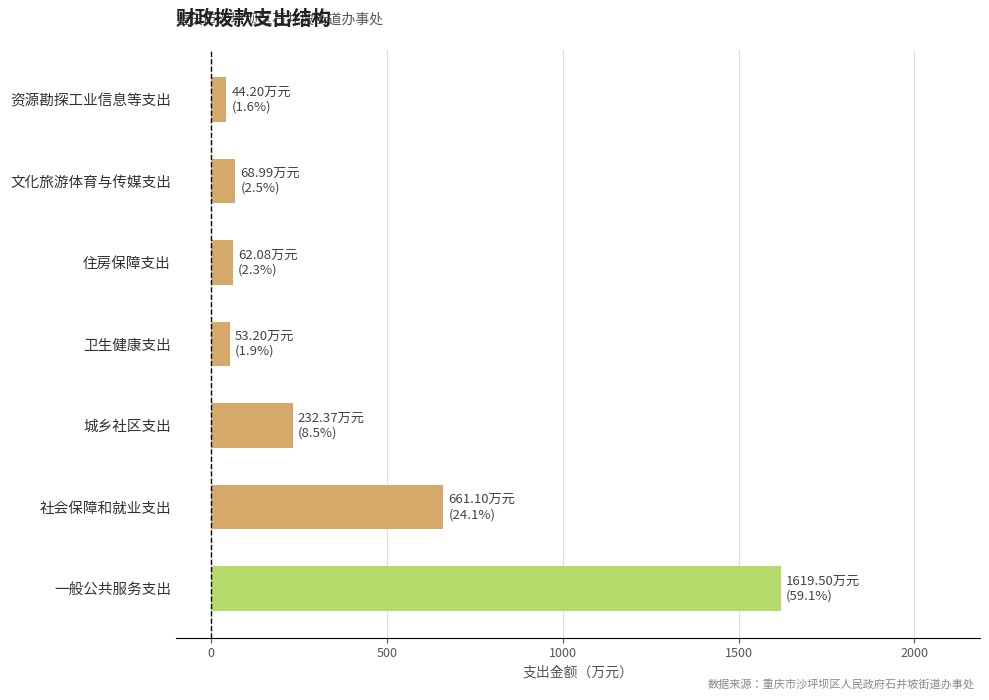

At which category does the chart reach its peak across all series?

一般公共服务支出